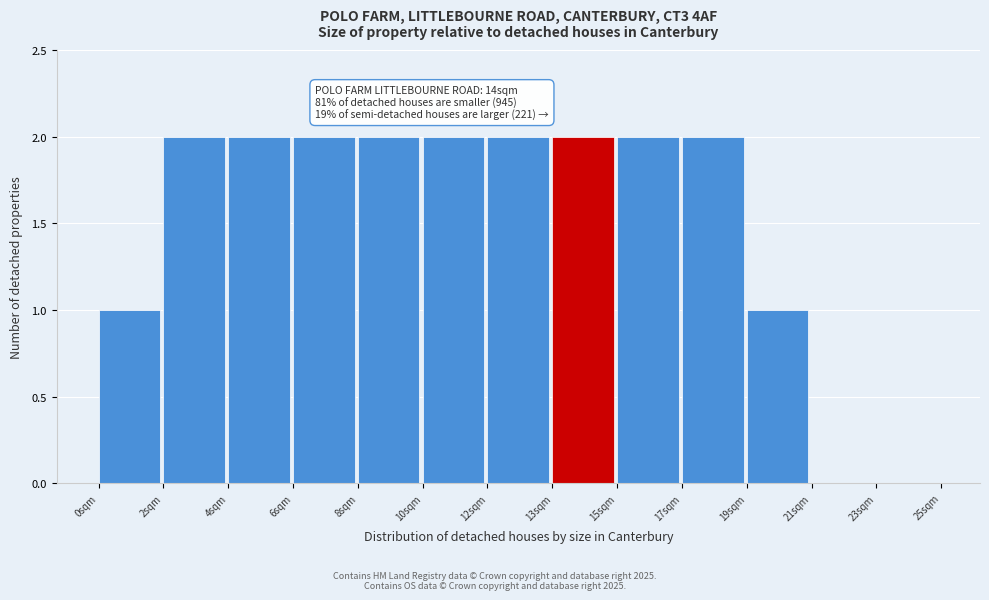

Reading left to right, list all the values displayed in this chart.

0sqm=1	2sqm=2	4sqm=2	6sqm=2	8sqm=2	10sqm=2	12sqm=2	13sqm=2	15sqm=2	17sqm=2	19sqm=1	21sqm=0	23sqm=0